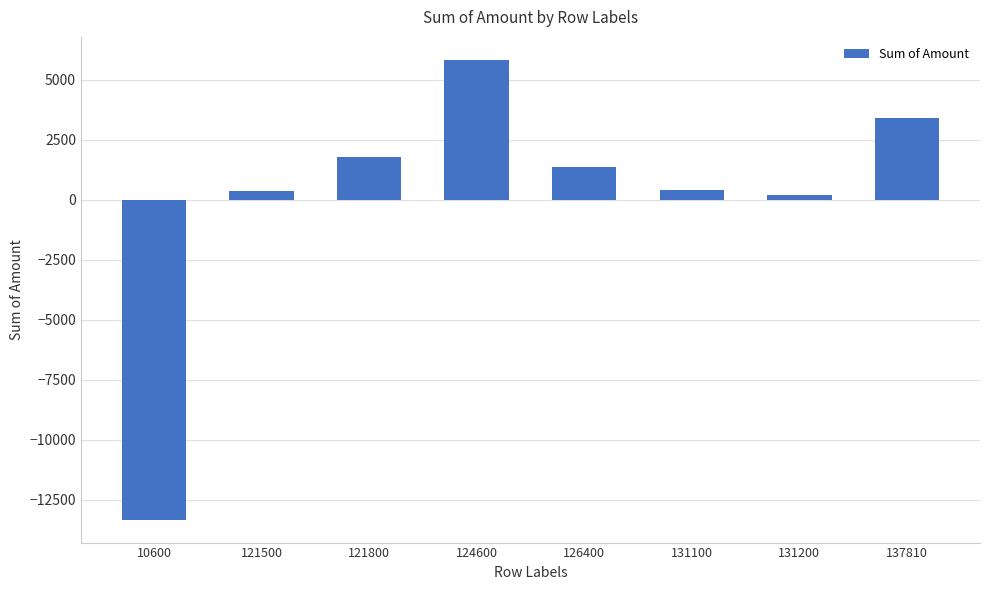

Does the chart contain stacked bars?

No